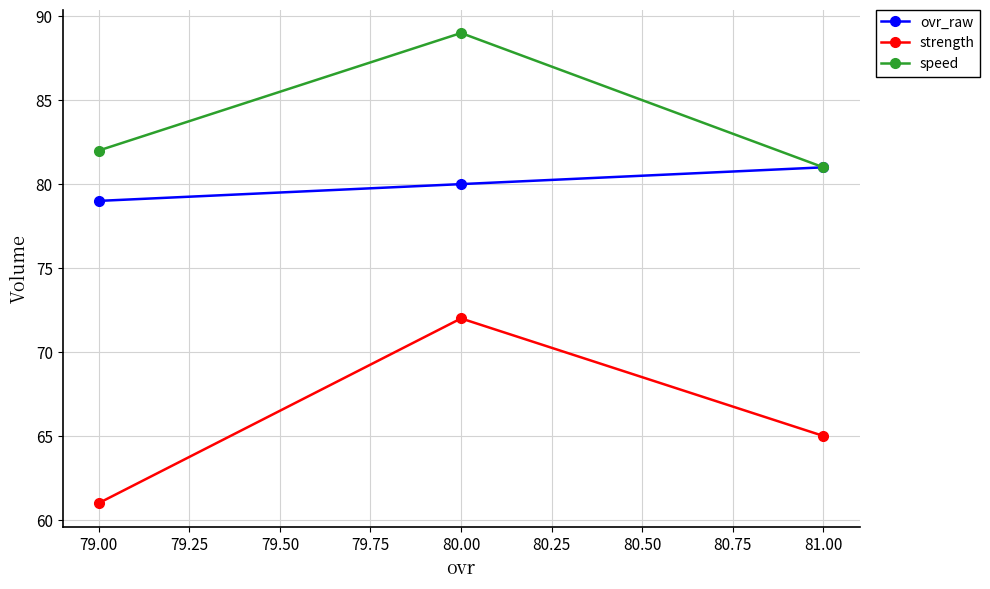

What is the value of the speed point at the 2nd from the left?

89